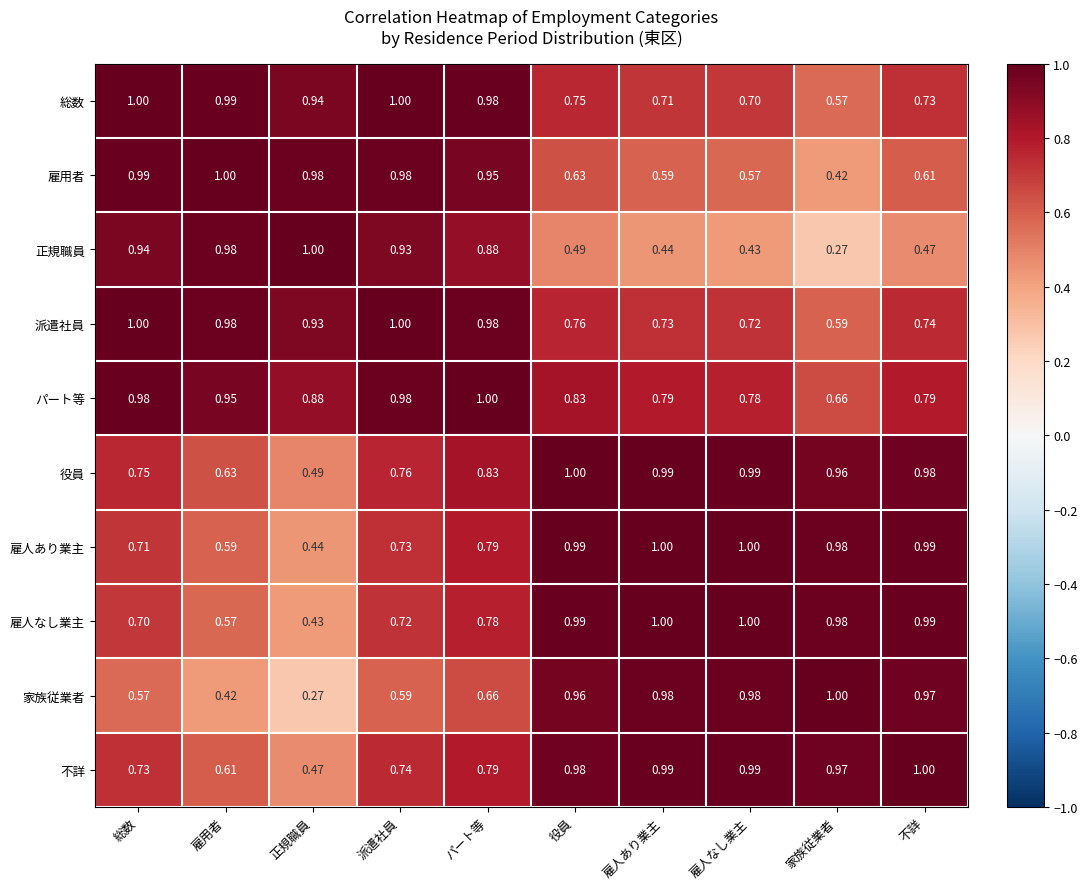

At which label is 家族従業者 closest to 0?

正規職員